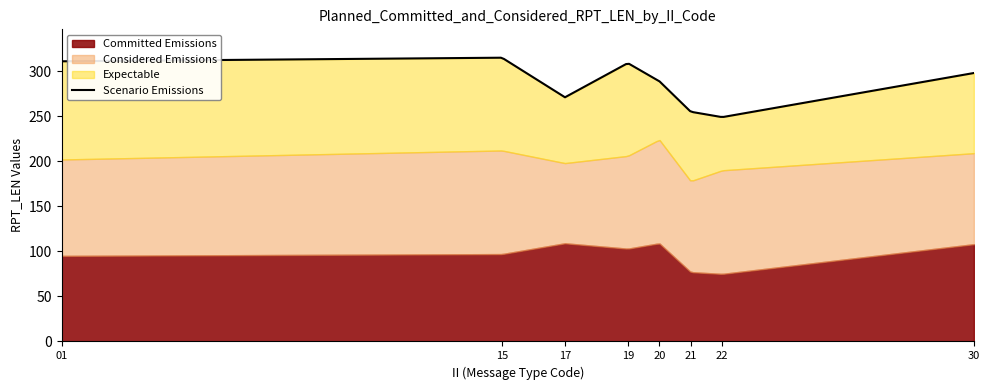

Which series ends up on top after the final intersection of Expectable and Considered Emissions?

Considered Emissions